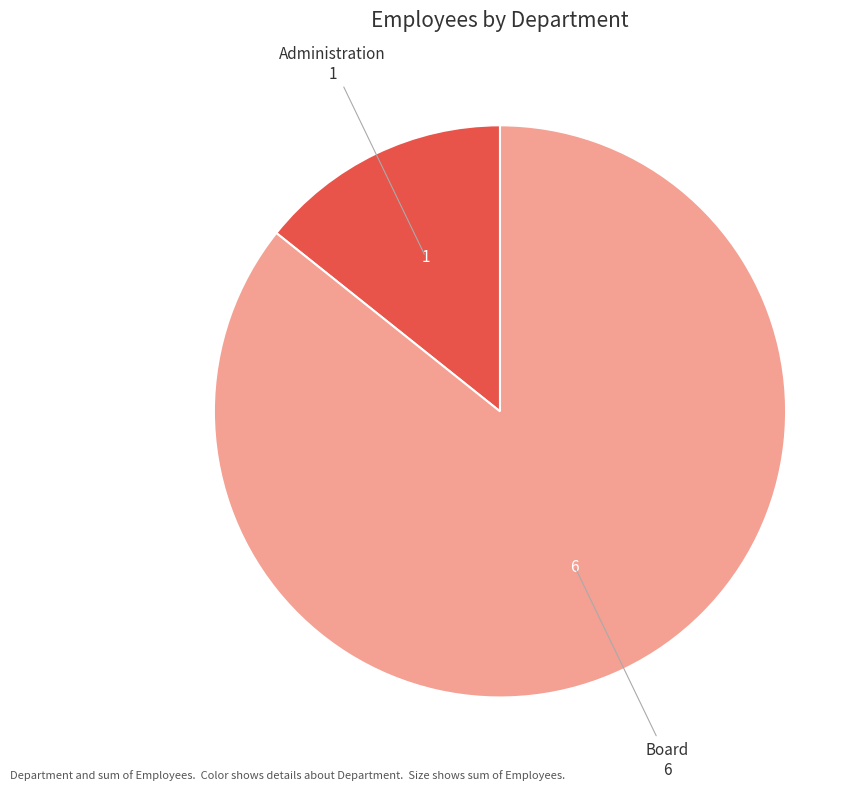

Is there any slice that represents more than half of the pie?

Yes